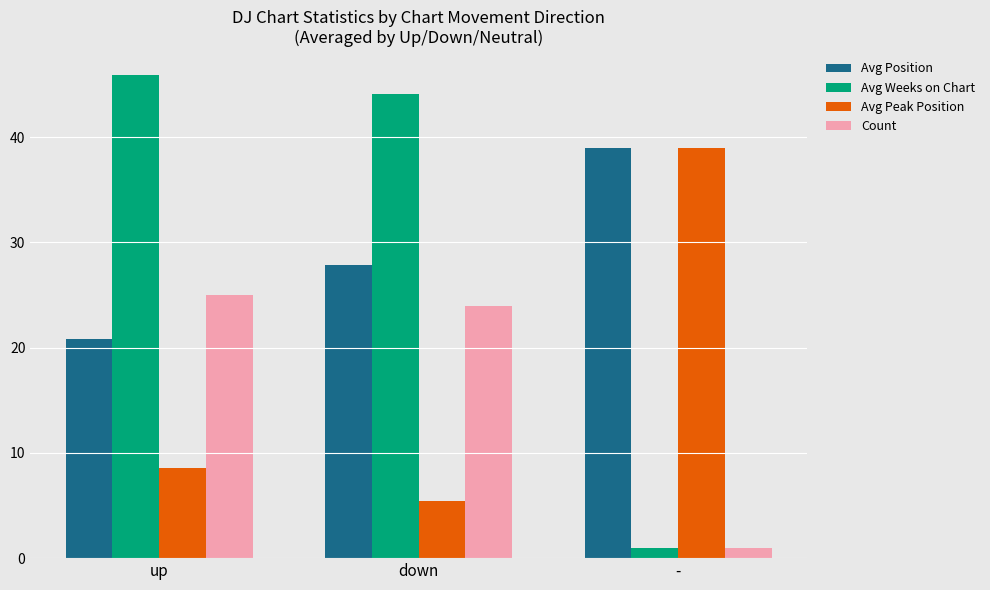

What is the total value across all series at -?

80.0